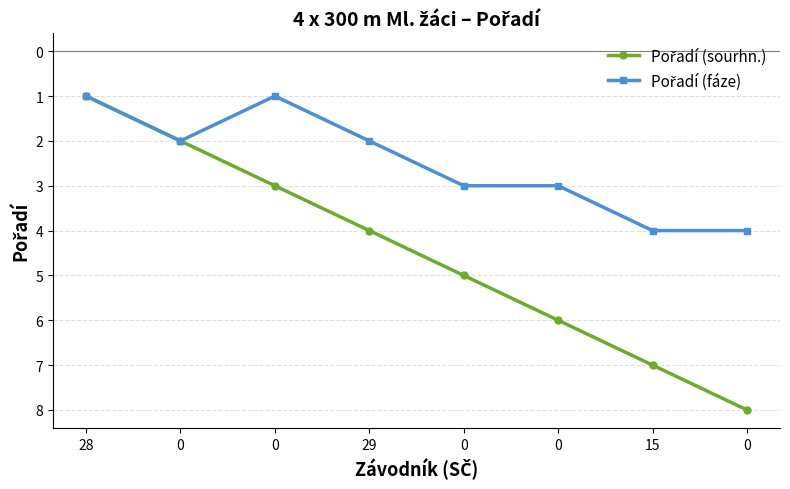

Count the number of data series in this chart.

2